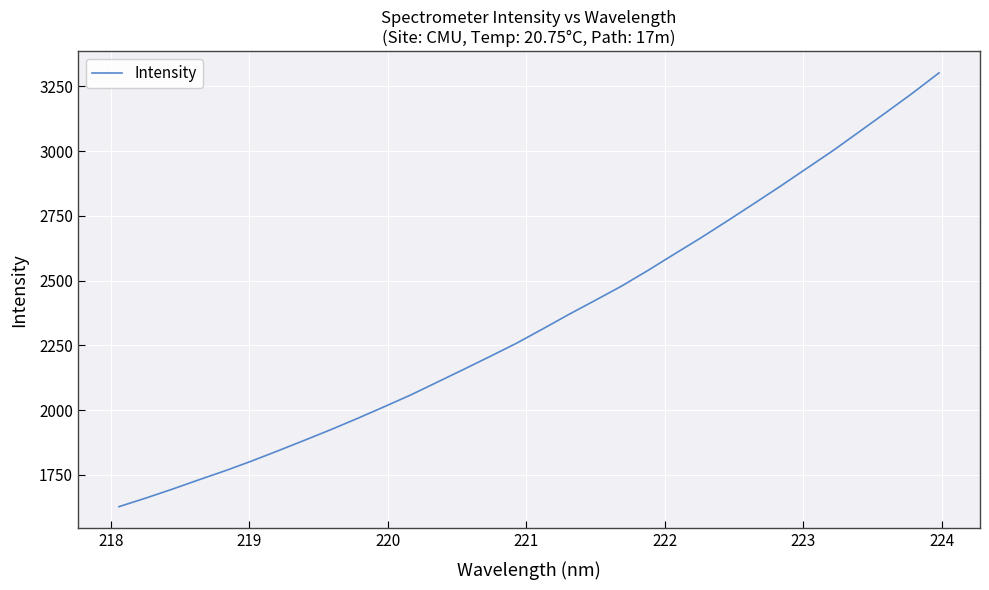

How many lines are shown in the chart?

1